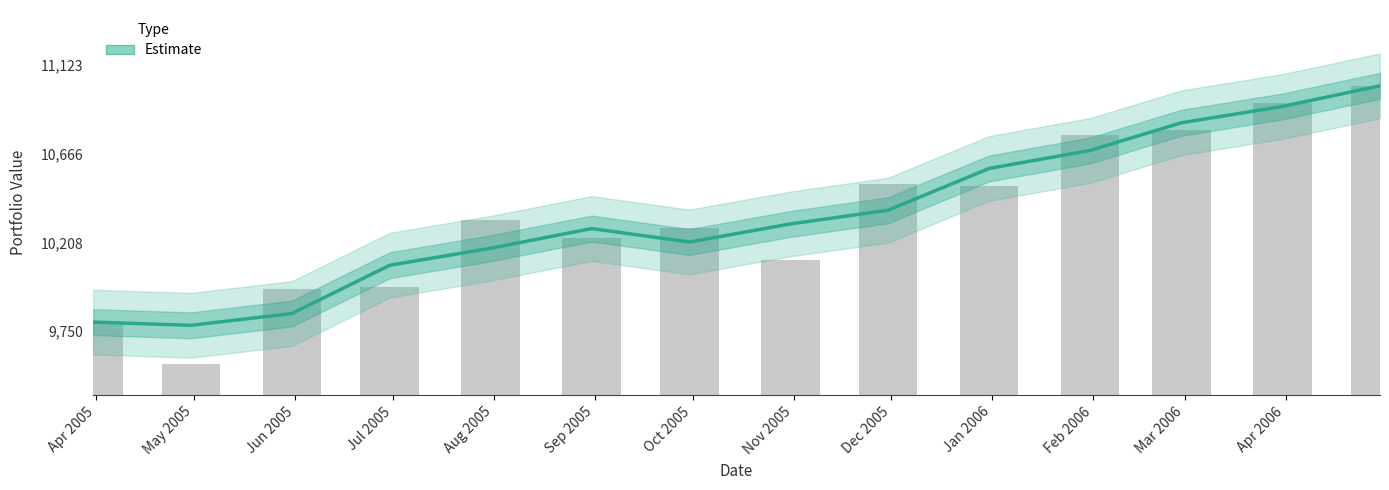

What is the average value?

10347.6